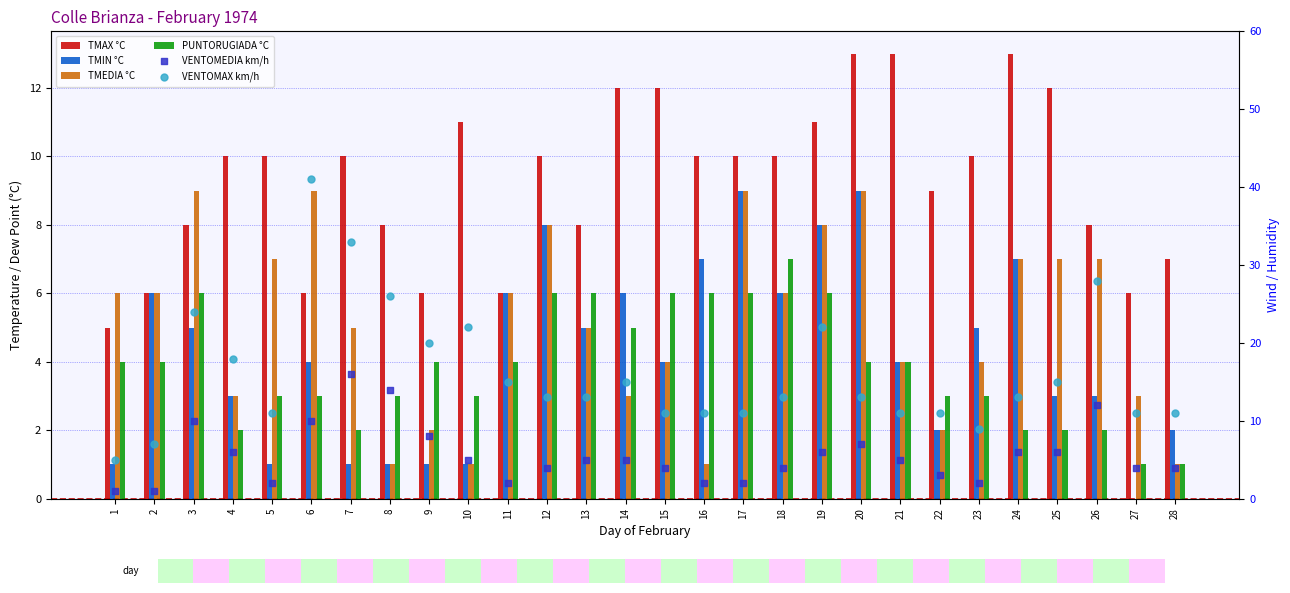

Which series has the largest Y range (max minus min)?

VENTOMAX km/h